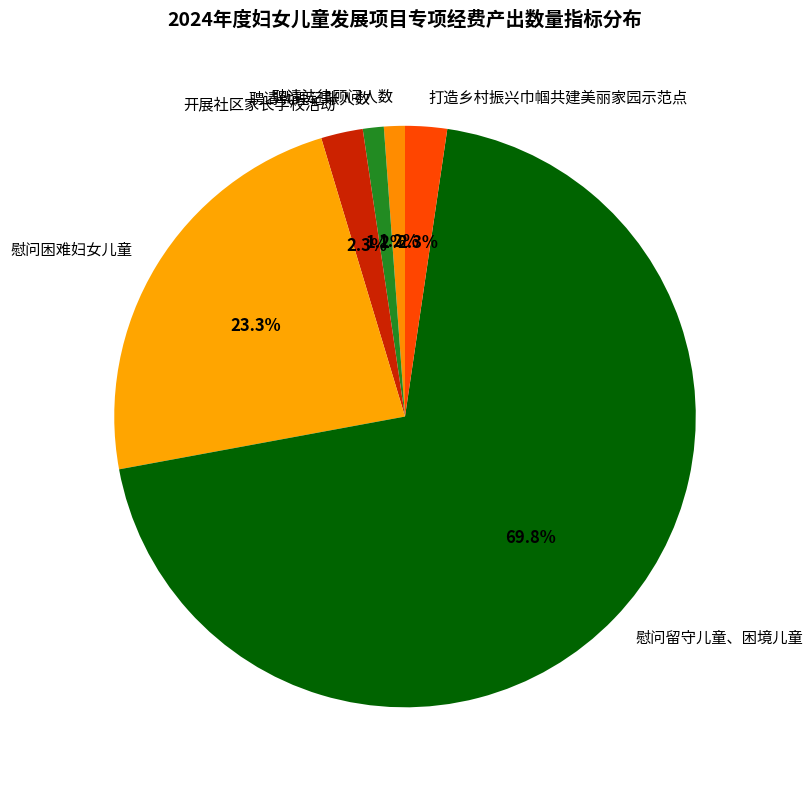

What is the largest slice in the pie chart?

慰问留守儿童、困境儿童